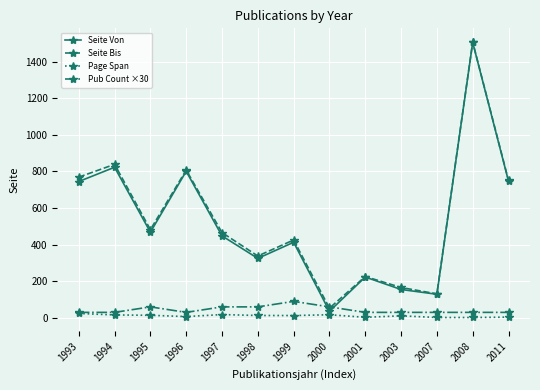

True or false: Seite Bis has more than 1 points higher than both neighbors.

True